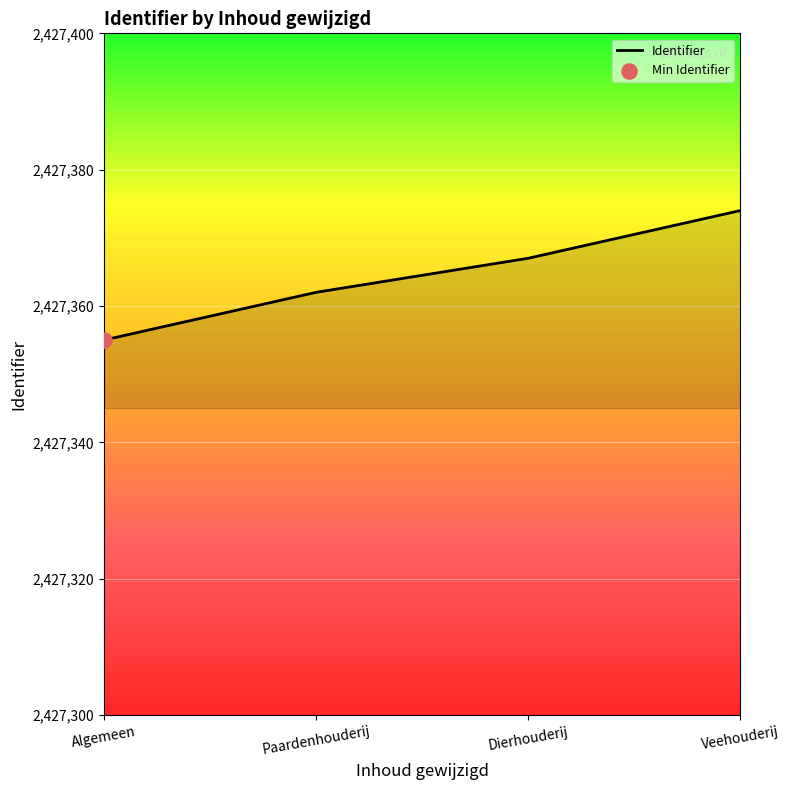

Which has a higher value, Paardenhouderij or Algemeen?

Paardenhouderij